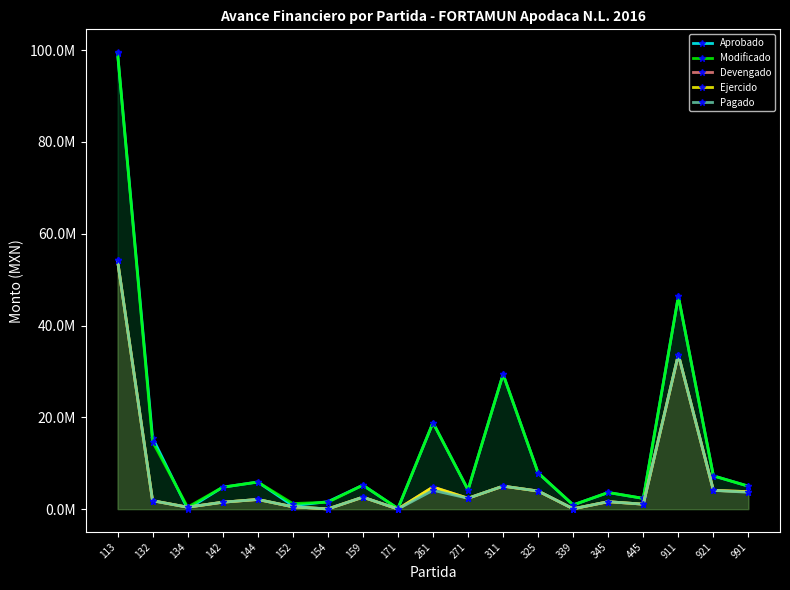

What are all the series names shown in the legend?

Aprobado, Modificado, Devengado, Ejercido, Pagado